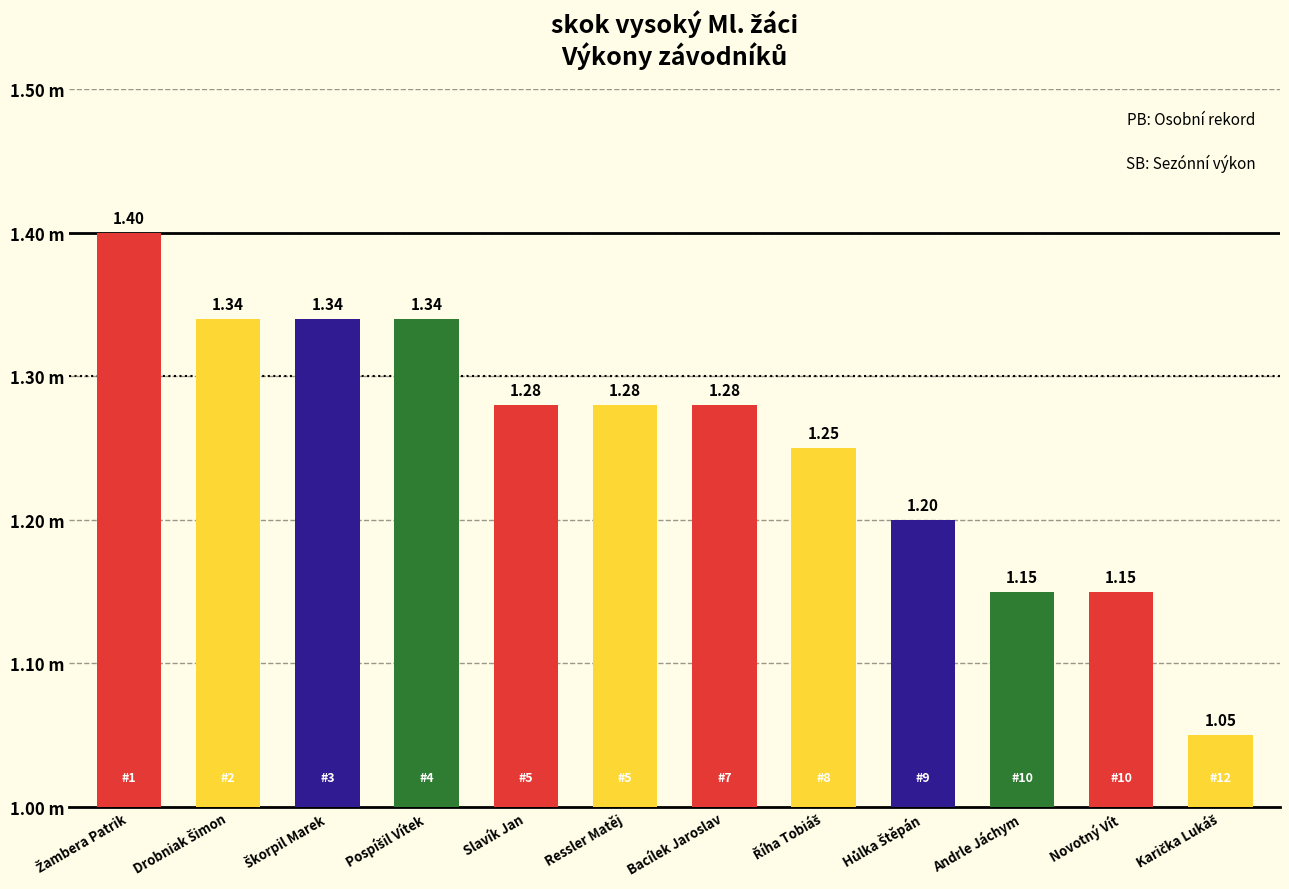

Is it true that the value at Karička Lukáš is 1.1?

True